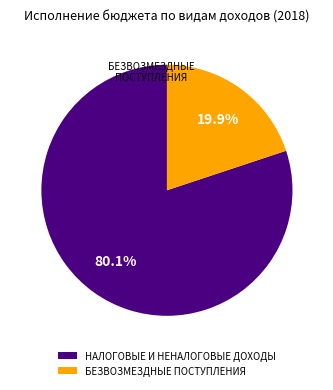

To the nearest percent, what is the difference between the largest and smallest slice percentages?

60%